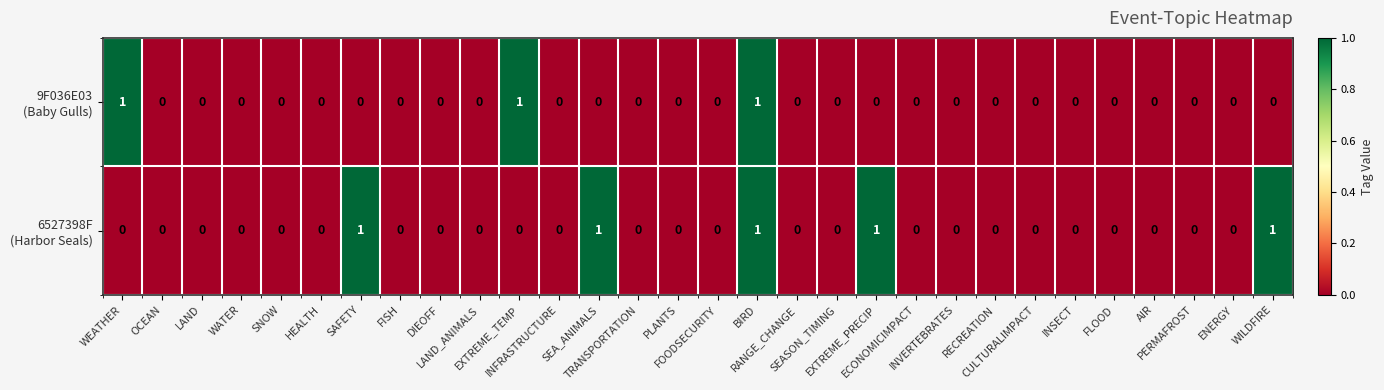

What is the total value across all series at SEA_ANIMALS?

1